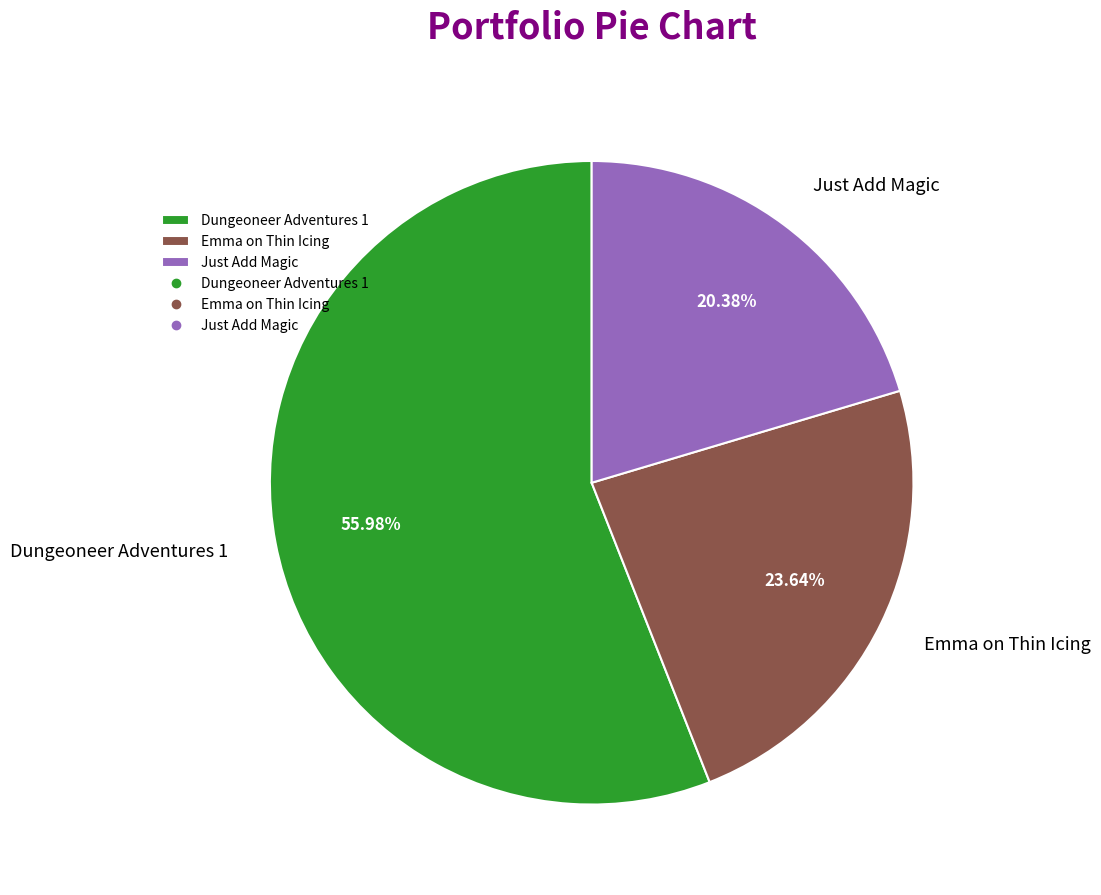

Rank the categories by value from highest to lowest.

Dungeoneer Adventures 1, Emma on Thin Icing, Just Add Magic